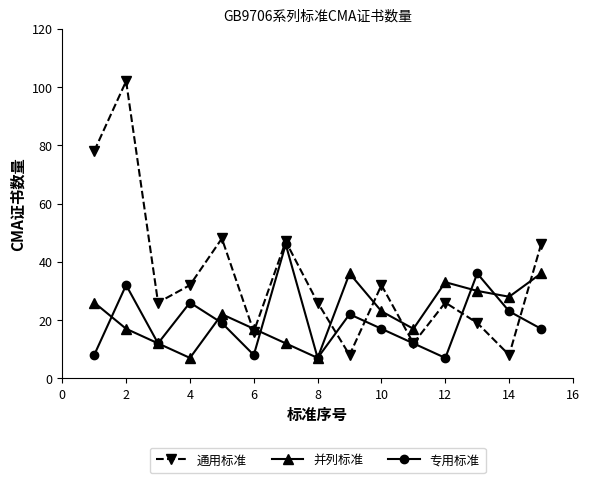

At how many categories does at least one series exceed 61?

2